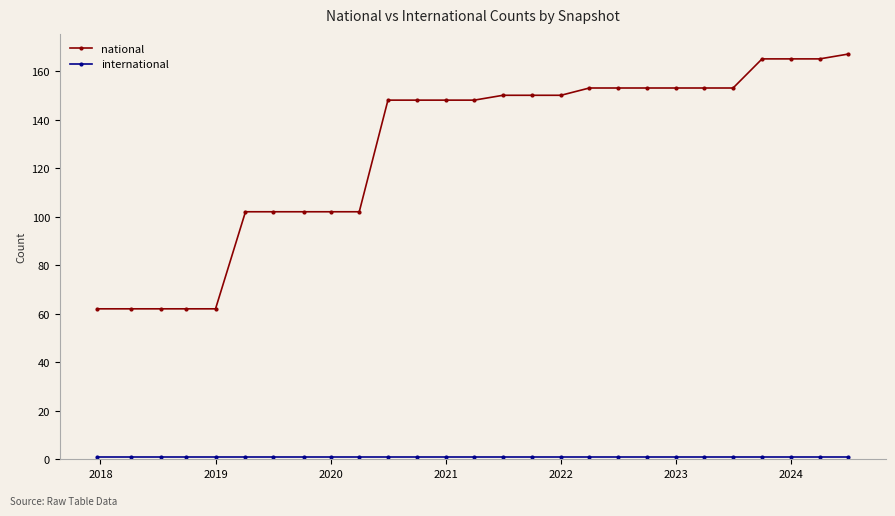

Which series has the largest range (max minus min)?

national